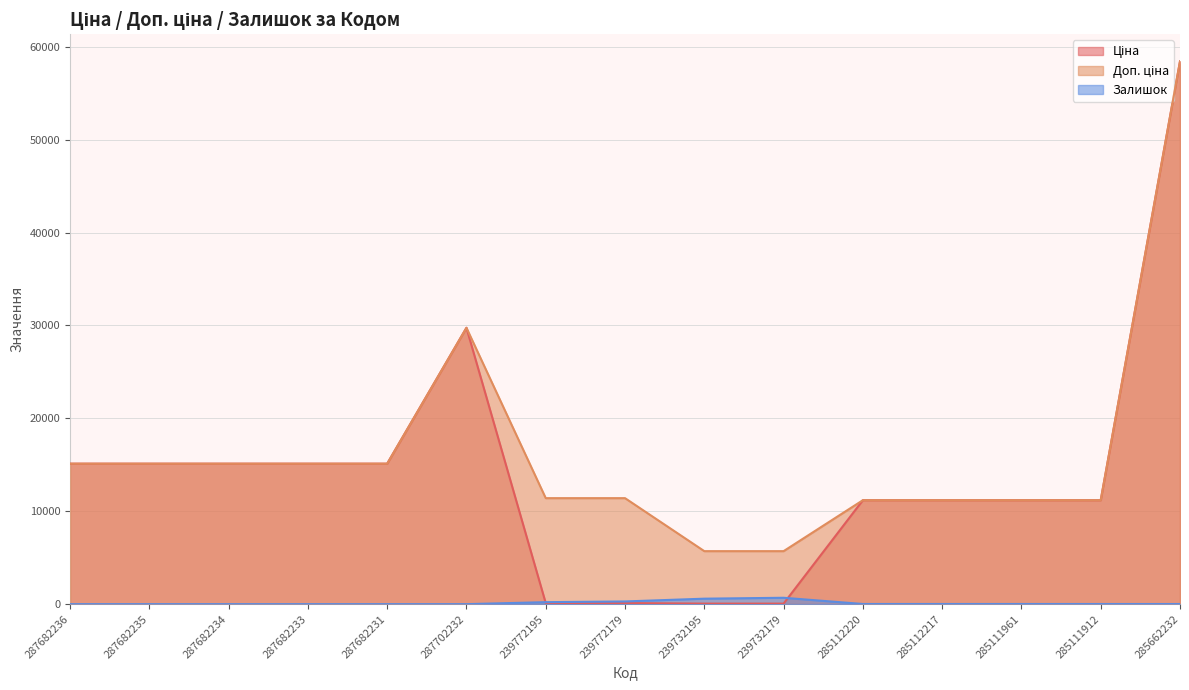

What is the greatest value displayed?

58426.5